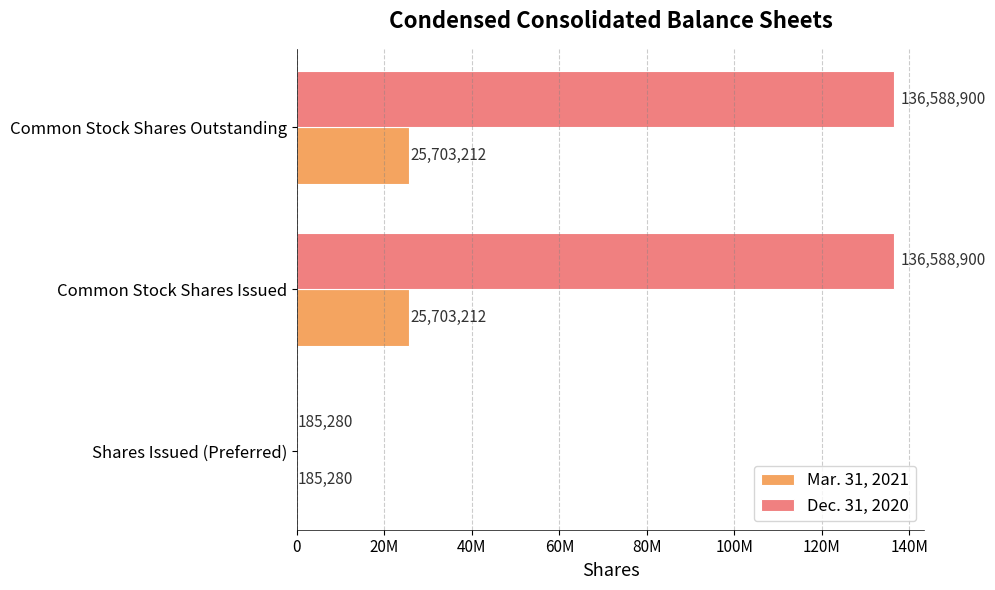

What are all the series names shown in the legend?

Mar. 31, 2021, Dec. 31, 2020